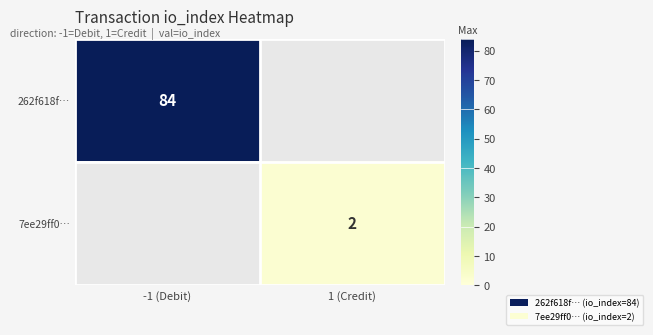

The 262f618f… series shows 84 at -1 (Debit). True or false?

True